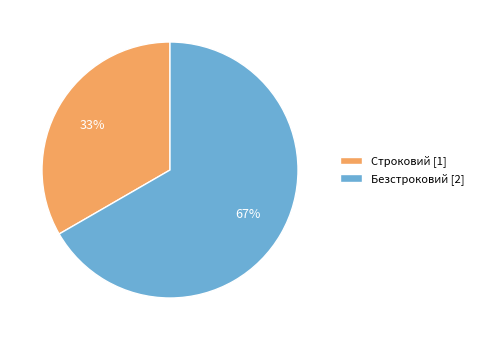

Which category has the biggest portion of the pie?

Безстроковий